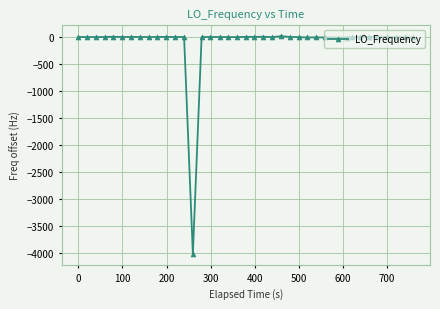

How many values are below 0?

13